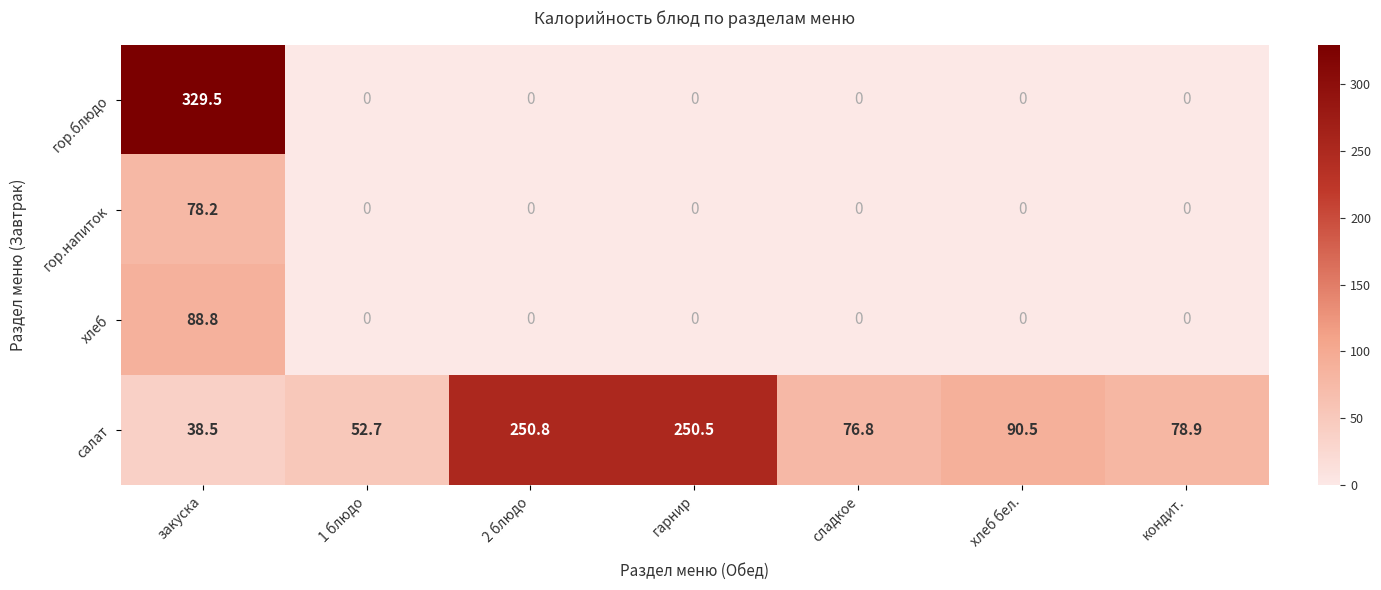

Reading left to right, list all the values displayed in this chart.

гор.блюдо: закуска=329.5	1 блюдо=0.0	2 блюдо=0.0	гарнир=0.0	сладкое=0.0	хлеб бел.=0.0	кондит.=0.0
гор.напиток: закуска=78.2	1 блюдо=0.0	2 блюдо=0.0	гарнир=0.0	сладкое=0.0	хлеб бел.=0.0	кондит.=0.0
хлеб: закуска=88.8	1 блюдо=0.0	2 блюдо=0.0	гарнир=0.0	сладкое=0.0	хлеб бел.=0.0	кондит.=0.0
салат: закуска=38.5	1 блюдо=52.7	2 блюдо=250.8	гарнир=250.5	сладкое=76.8	хлеб бел.=90.5	кондит.=78.9